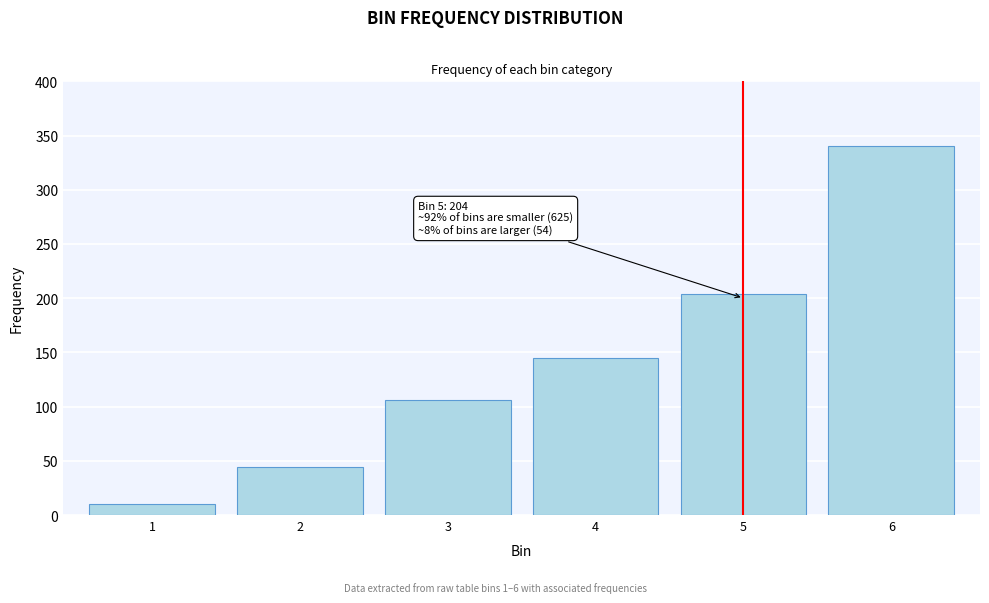

Reading left to right, transcribe all the data shown in this chart.

1=10	2=44	3=106	4=145	5=204	6=340